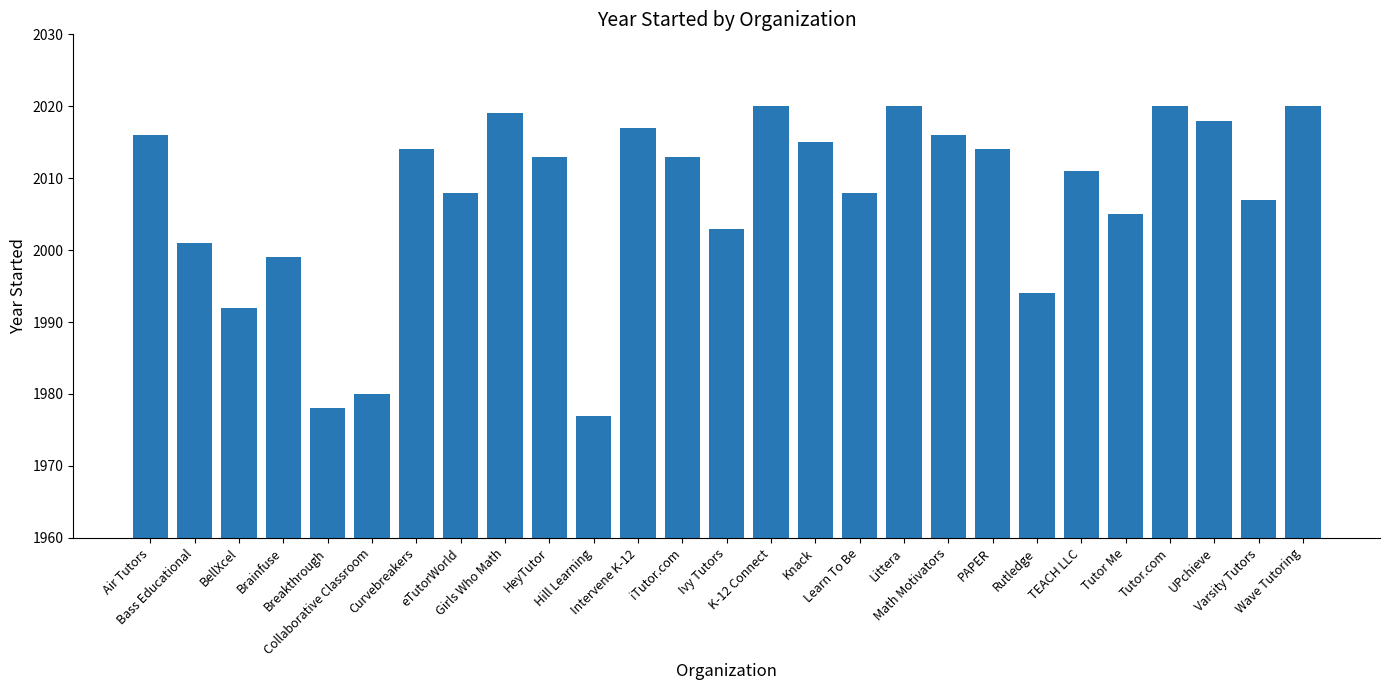

Is it true that the value at Math Motivators is 2016?

True